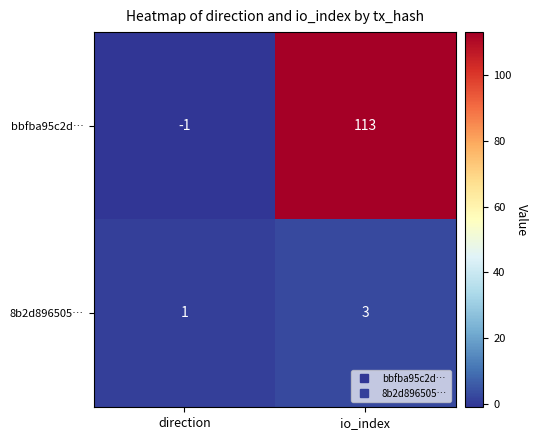

What is the sum of the 8b2d896505… values at io_index and direction?

4